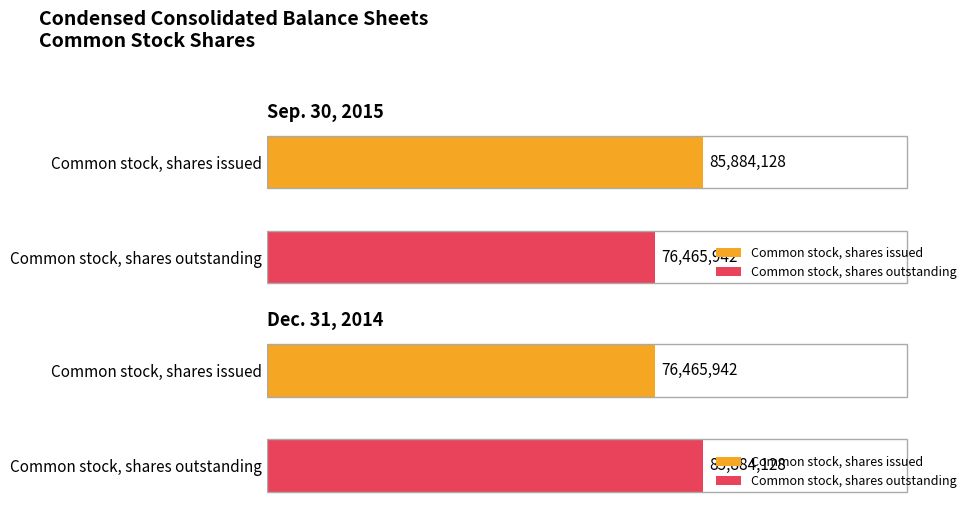

At how many categories does at least one series exceed 76693417?

2